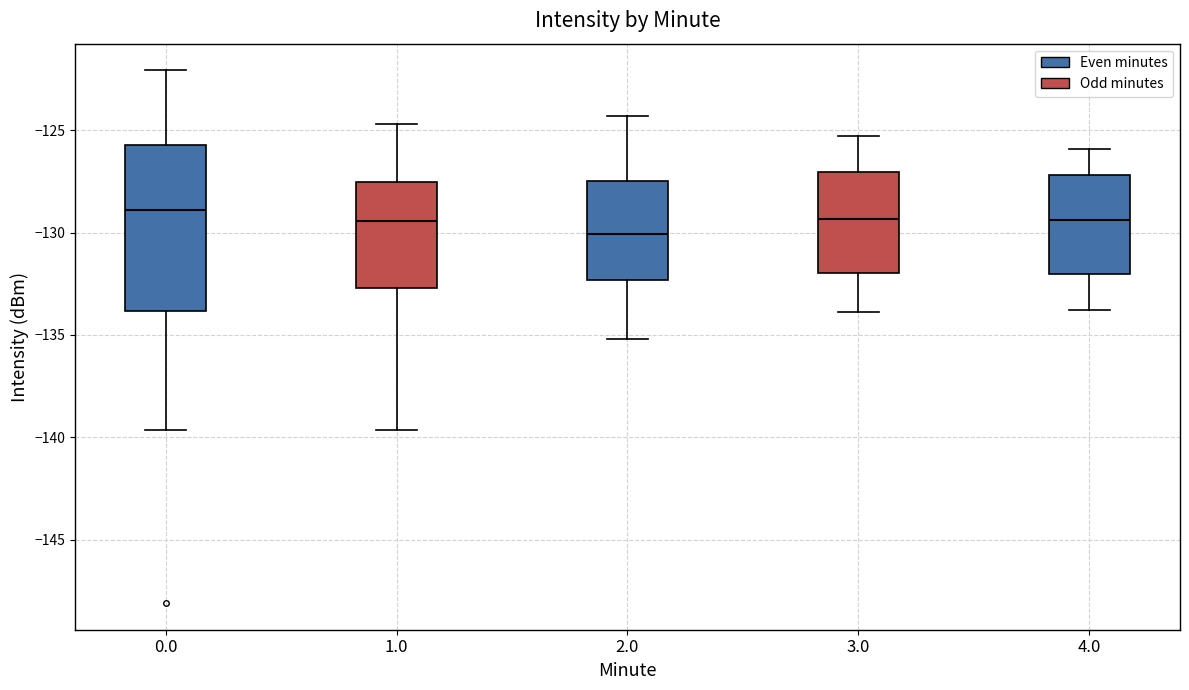

Reading left to right, read every box against the y-axis: the position of its median line, the range the box covers, and the ends of its whiskers. The values are not printed on the chart, so give them approximately, as read against the axis.

0.0: median -129.0, box -134.0 to -125.5, whiskers -139.5 to -122.0
1.0: median -129.5, box -132.5 to -127.5, whiskers -139.5 to -124.5
2.0: median -130.0, box -132.5 to -127.5, whiskers -135.0 to -124.5
3.0: median -129.5, box -132.0 to -127.0, whiskers -134.0 to -125.5
4.0: median -129.5, box -132.0 to -127.0, whiskers -134.0 to -126.0